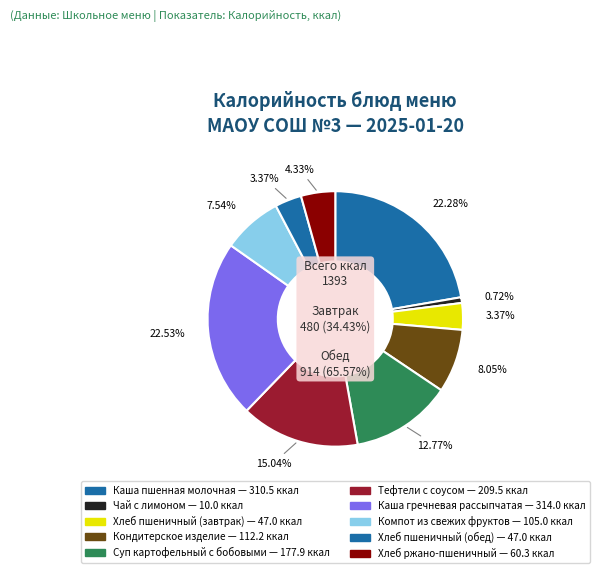

Is Хлеб ржано-пшеничный the majority of the pie?

No